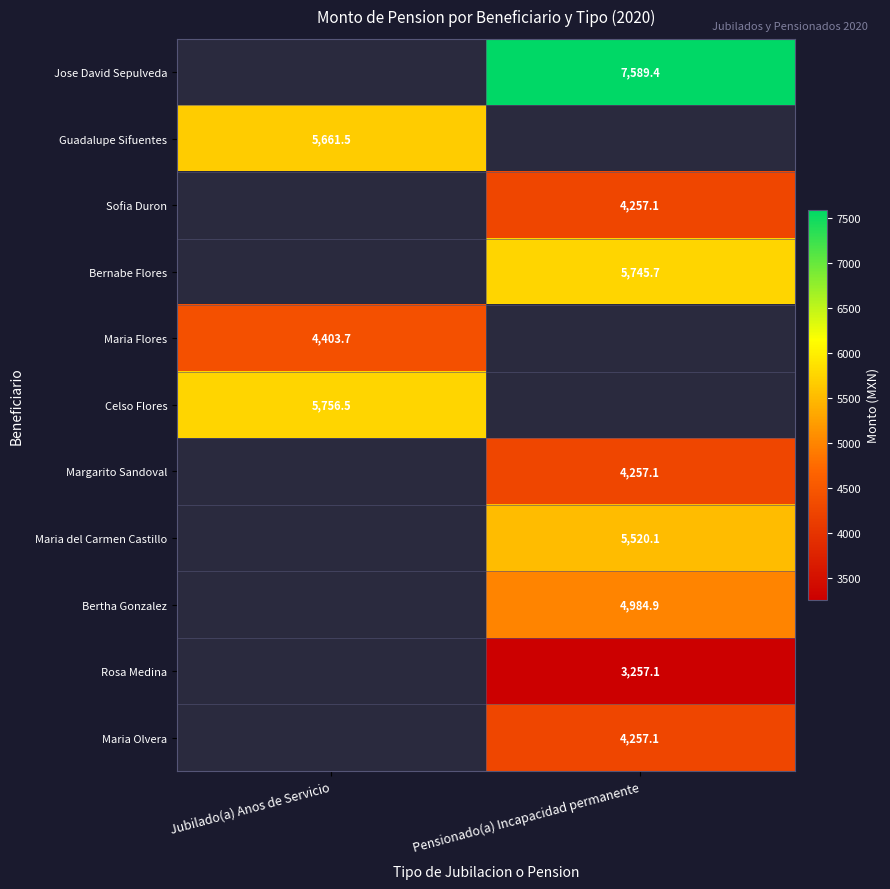

The Maria del Carmen Castillo series shows 5520.1 at Pensionado(a) Incapacidad permanente. True or false?

True